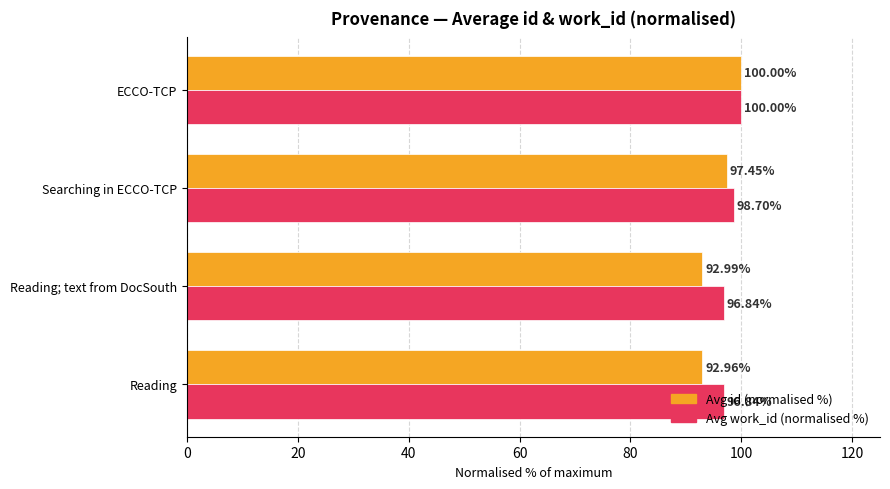

Where is Avg work_id (normalised %) nearest to the value 98?

Searching in ECCO-TCP